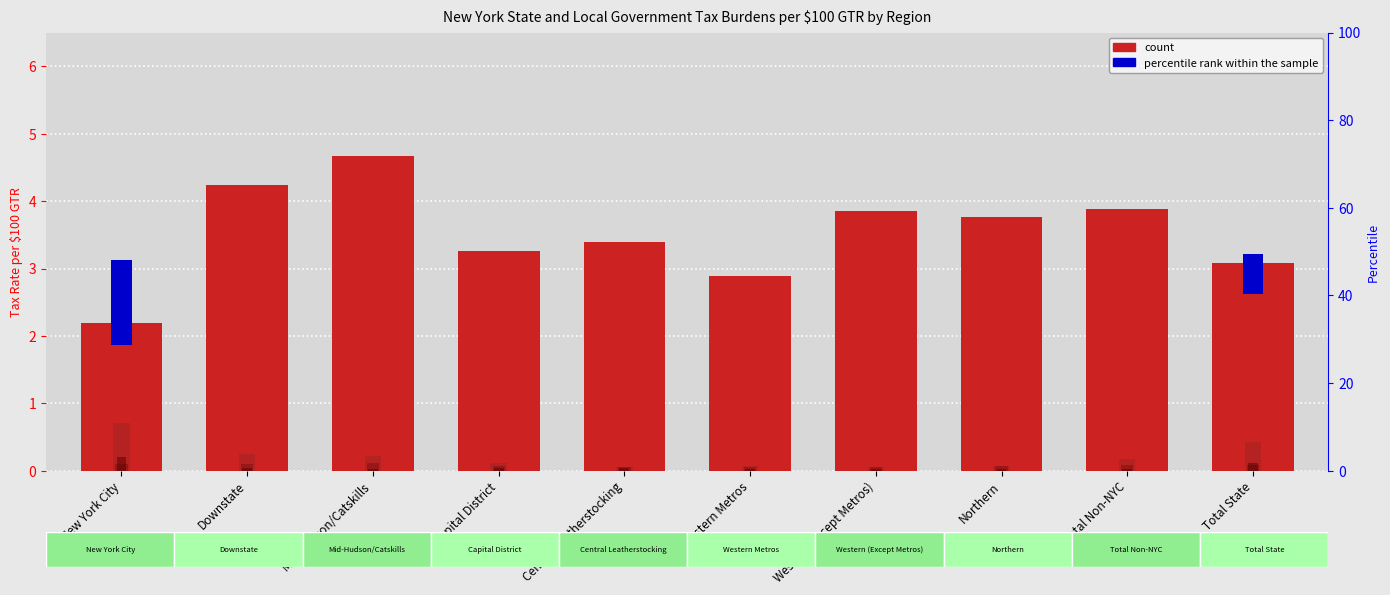

Is it true that Real Estate Related (State) equals 0.1 at Northern?

True